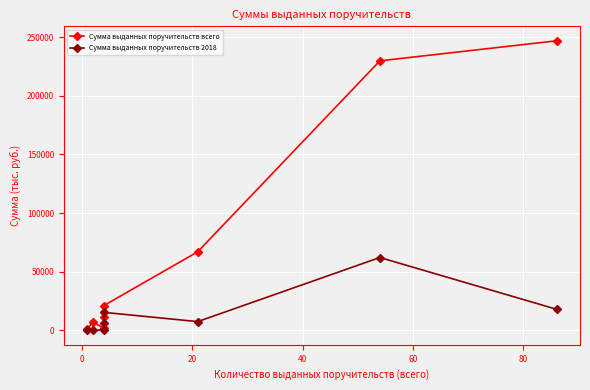

In Сумма выданных поручительств 2018, how many points are higher than both neighbors (excluding endpoints)?

2